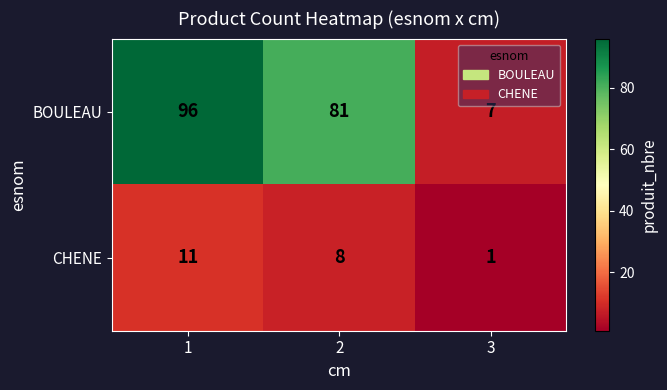

How many CHENE values are between 1 and 11?

3